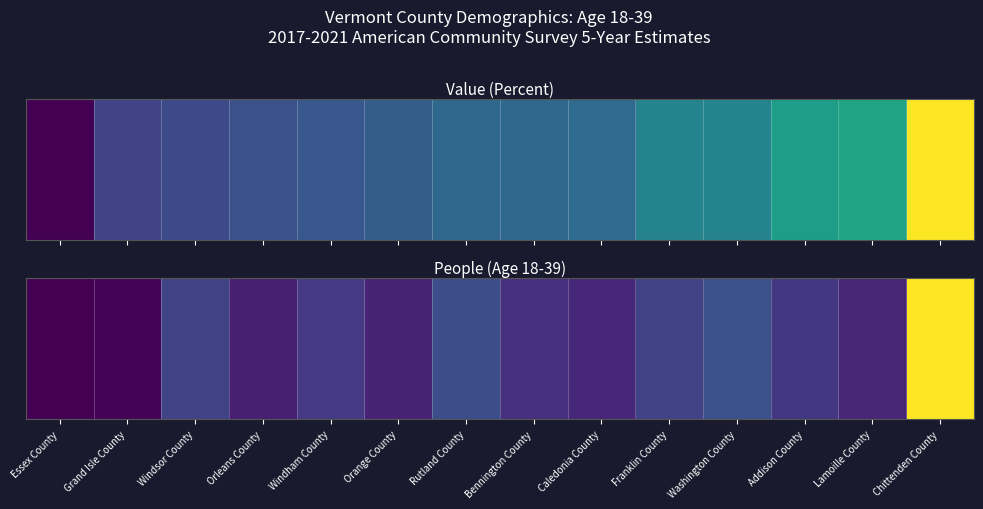

How many distinct data groups are displayed?

1